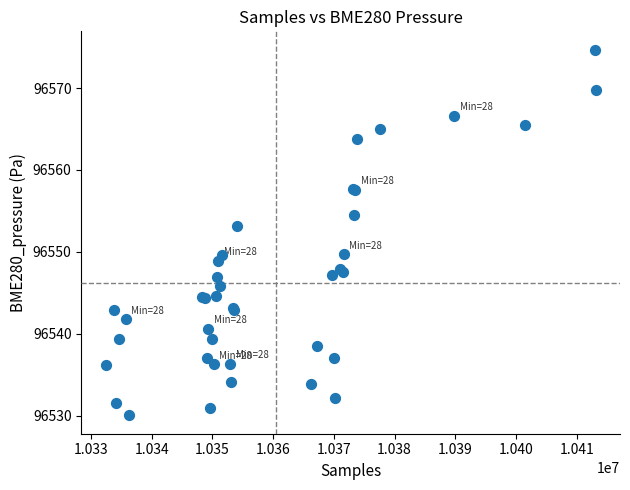

What Y value in the scatter plot is closest to 96552?

96553.2